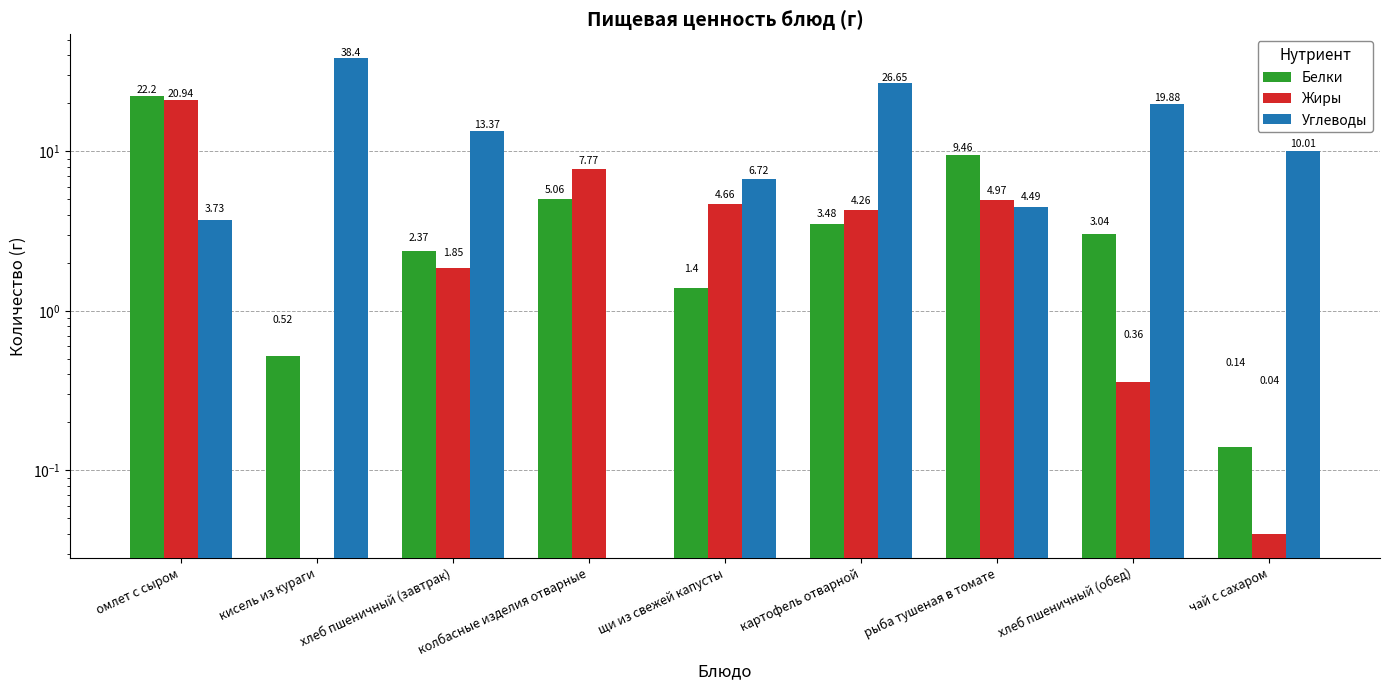

At which label is Белки closest to 11?

рыба тушеная в томате